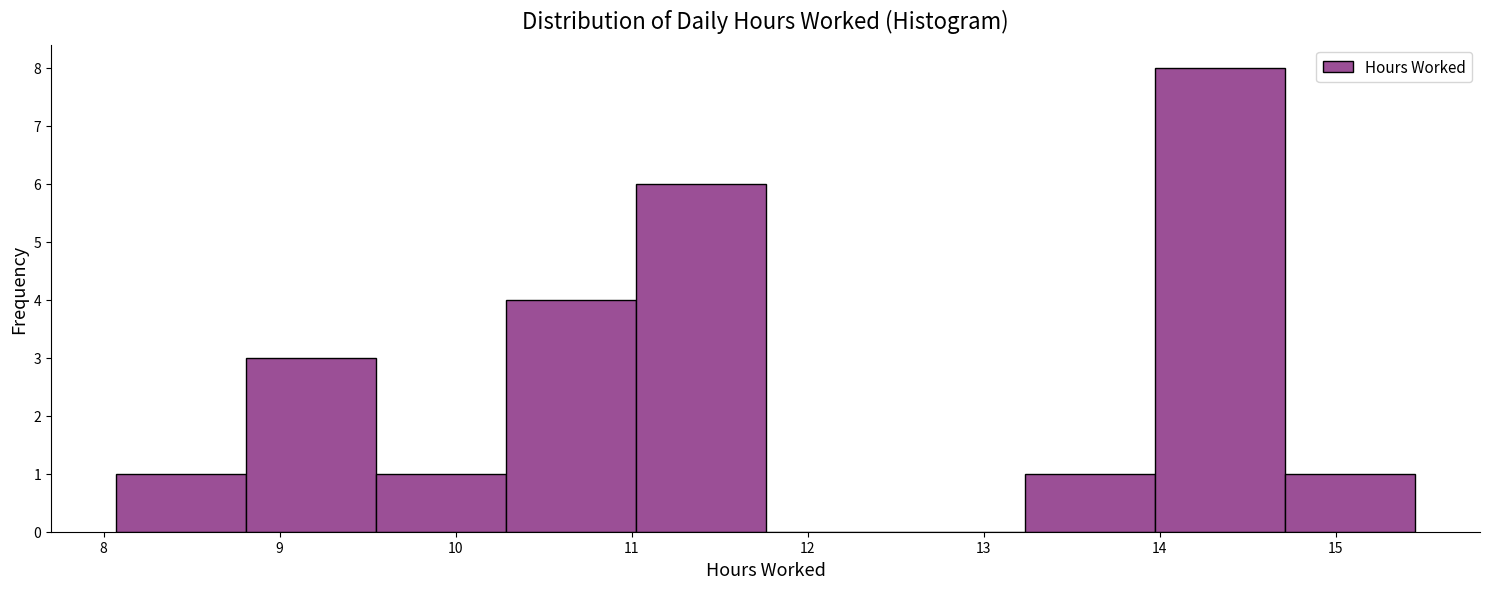

Reading left to right, transcribe this chart: for each bar, give the range it covers on the x-axis and its height. Neither the bar edges nor the heights are printed on the chart, so give them approximately, as read against the axes.

8.1 to 8.8: 1
8.8 to 9.5: 3
9.5 to 10.3: 1
10.3 to 11.0: 4
11.0 to 11.8: 6
11.8 to 12.5: 0
12.5 to 13.2: 0
13.2 to 14.0: 1
14.0 to 14.7: 8
14.7 to 15.5: 1